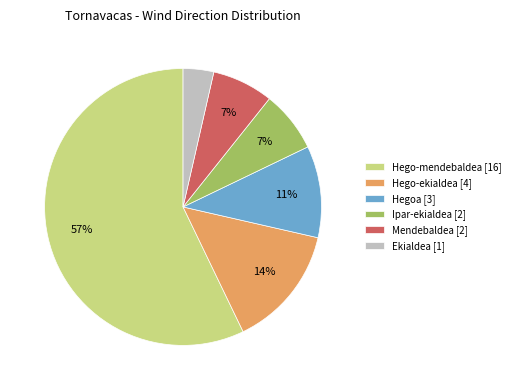

To the nearest percent, what portion does Mendebaldea [2] represent?

7%